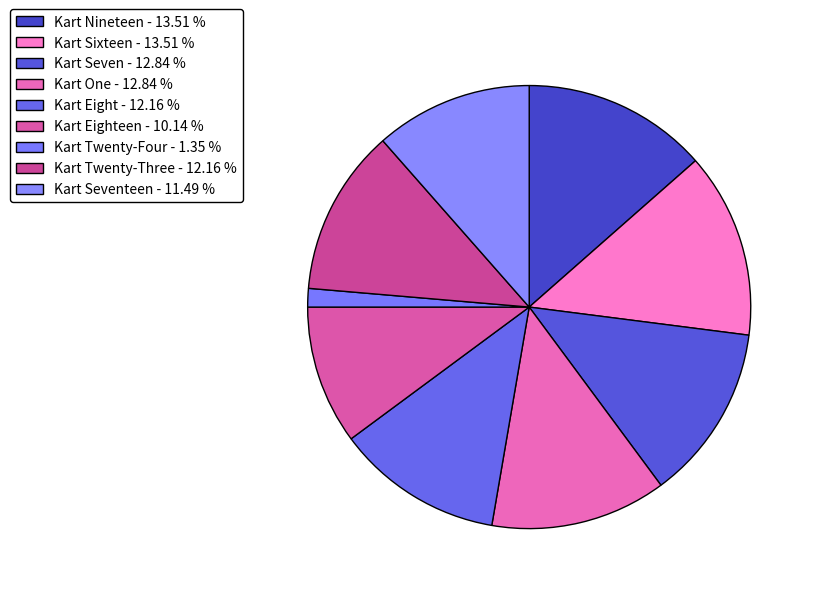

How many segments does this pie chart have?

9